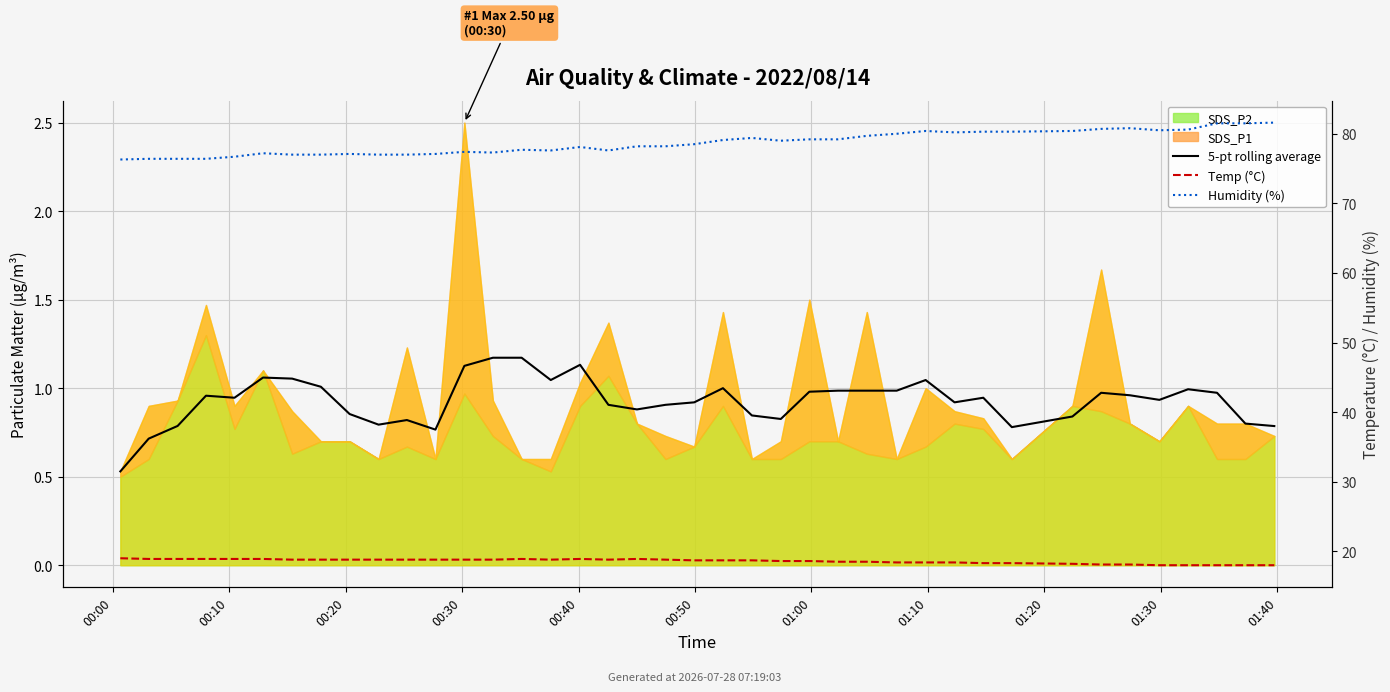

Which series has the largest range (max minus min)?

Humidity (%)